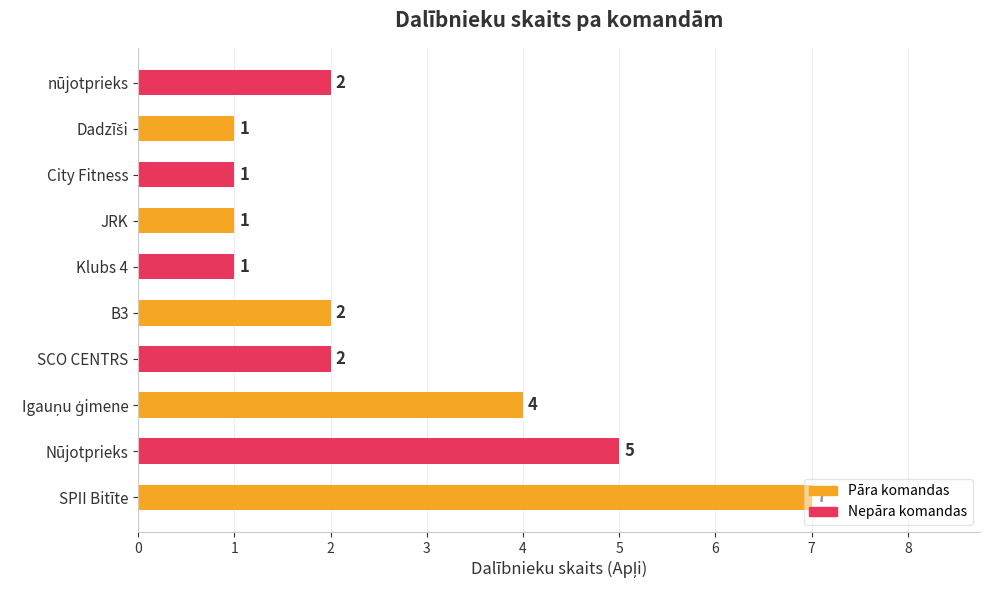

The chart shows a value of 2 at SCO CENTRS. True or false?

True